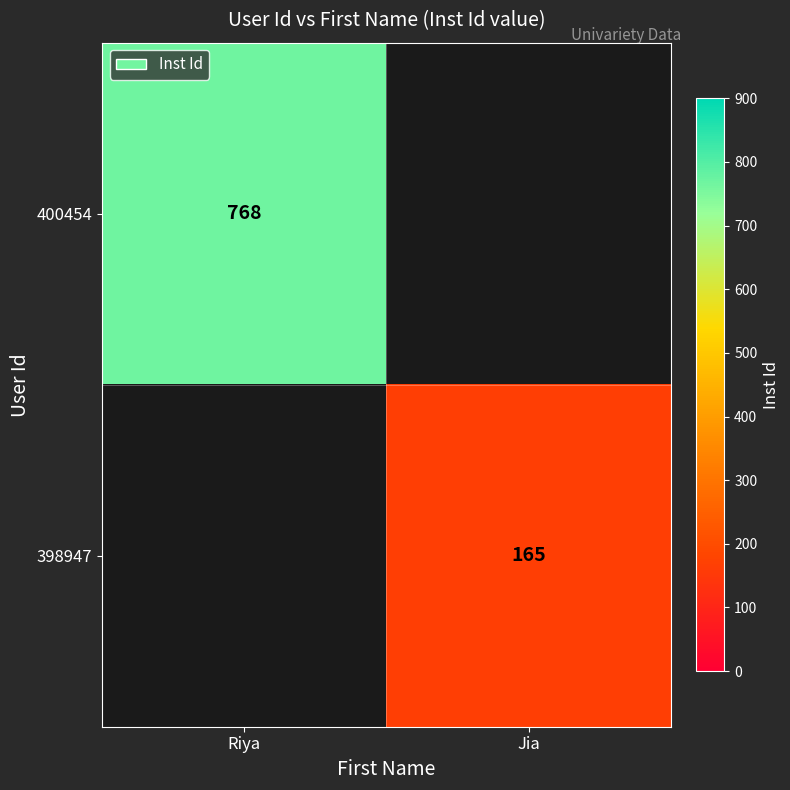

The 400454 series shows 1210 at Riya. True or false?

False